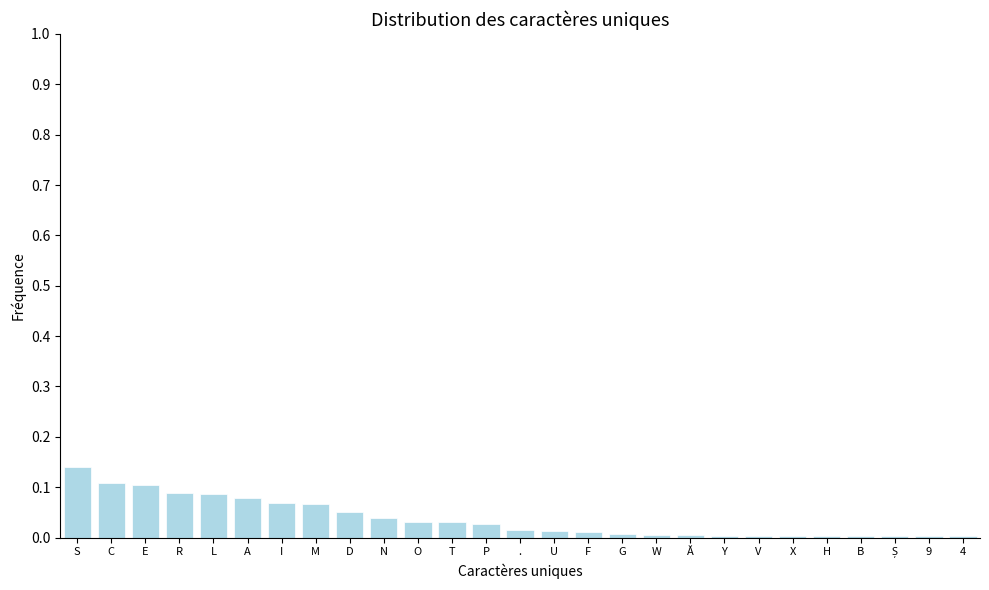

Which has a higher value, W or S?

S